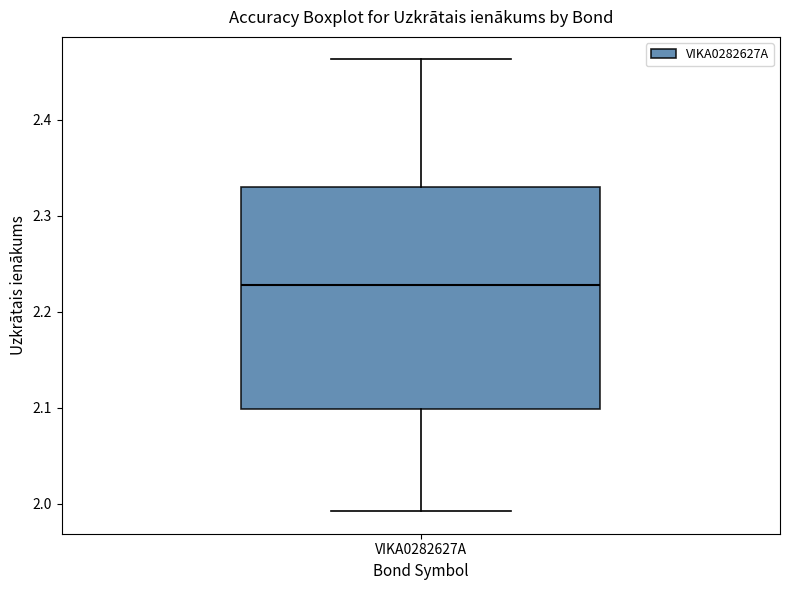

Transcribe this box plot: give where the median line is, the range the box spans, and where the two whiskers end, as read against the y-axis. The values are not printed on the chart, so give them approximately, as read against the axis.

median 2.23, box 2.10 to 2.33, whiskers 1.99 to 2.46